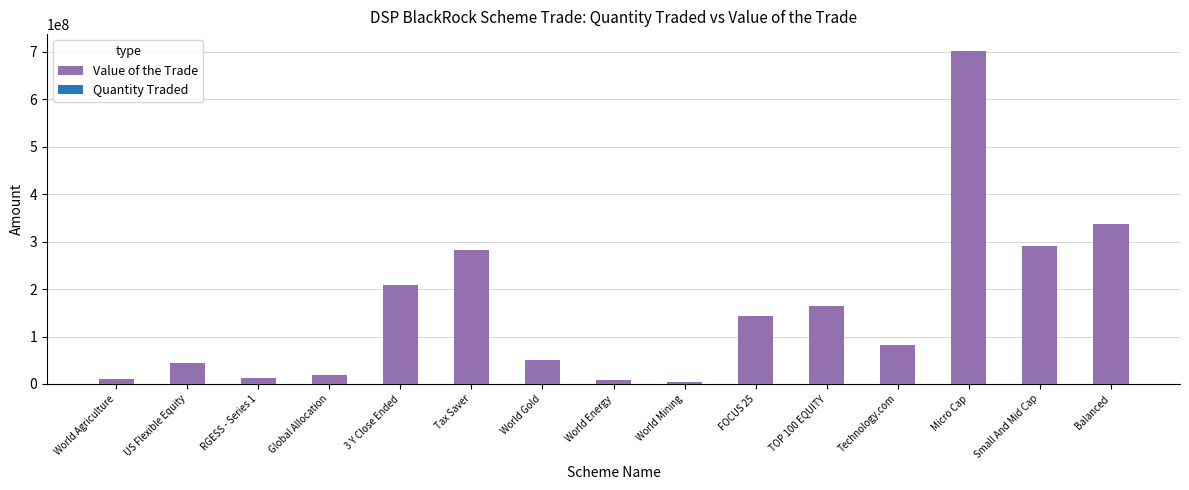

What is the difference between the Value of the Trade values at World Agriculture and TOP 100 EQUITY?

154969555.3